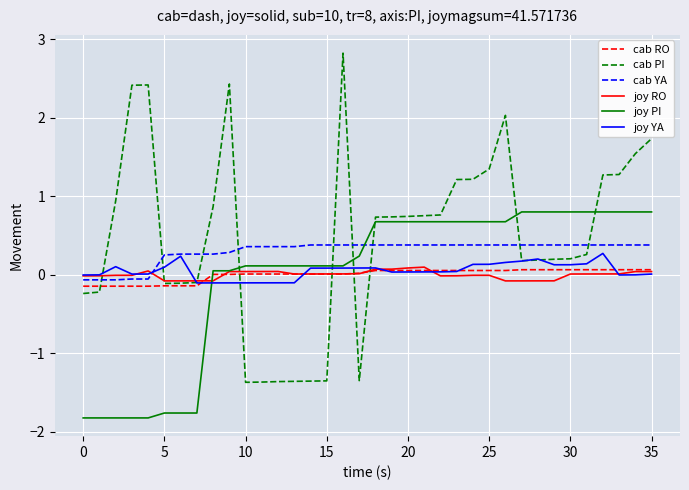

Which series has the widest spread of values?

cab PI